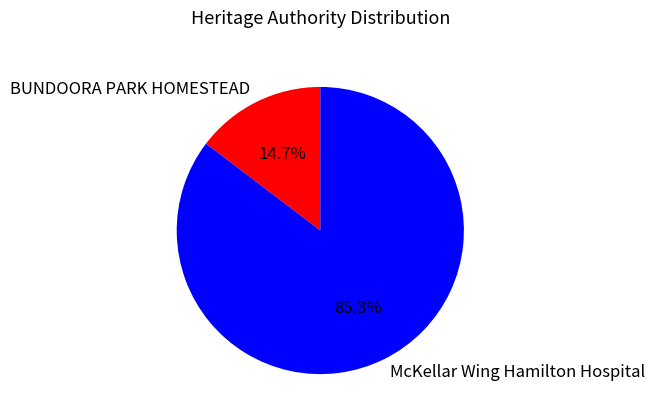

To the nearest percent, what percentage of the pie is McKellar Wing Hamilton Hospital?

85%